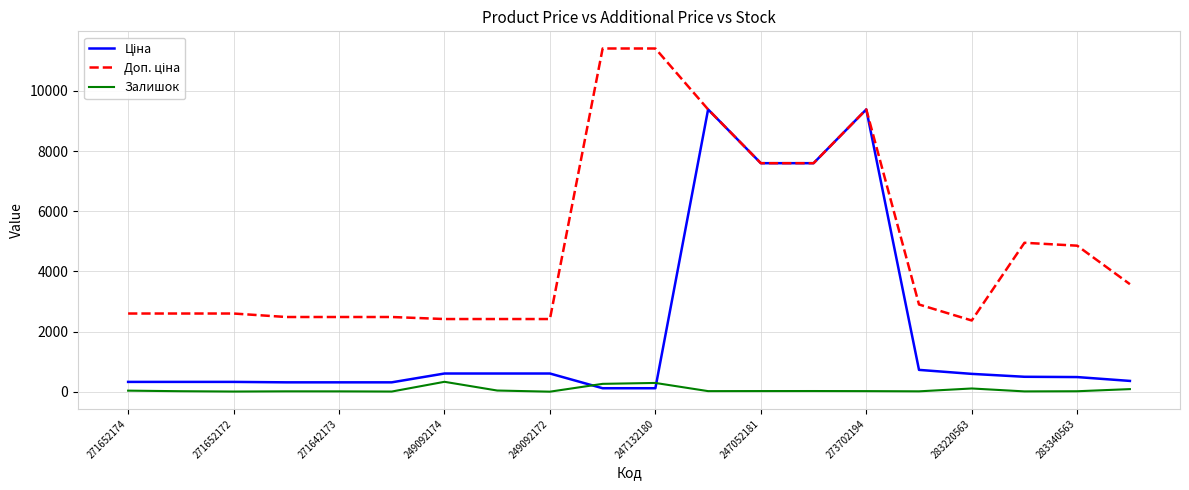

What is the greatest value displayed?

11410.0